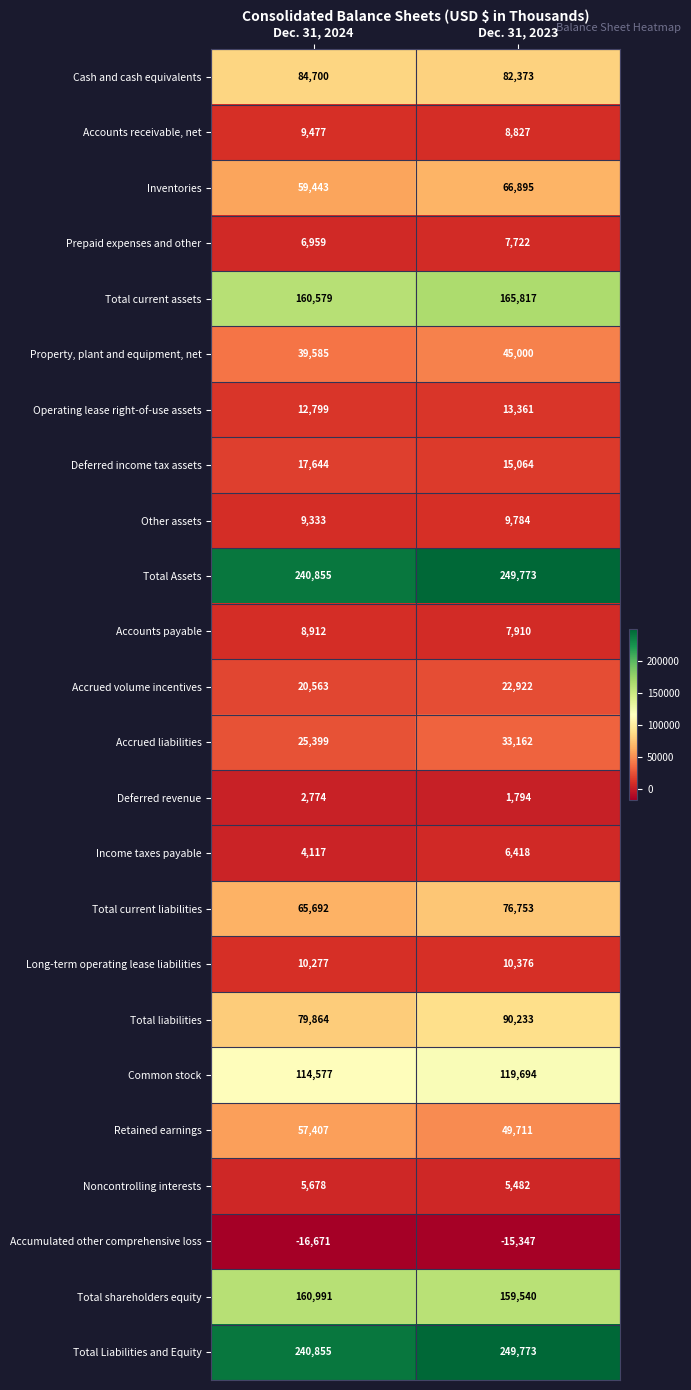

What is the spread (max minus min) of values at Dec. 31, 2024?

257526